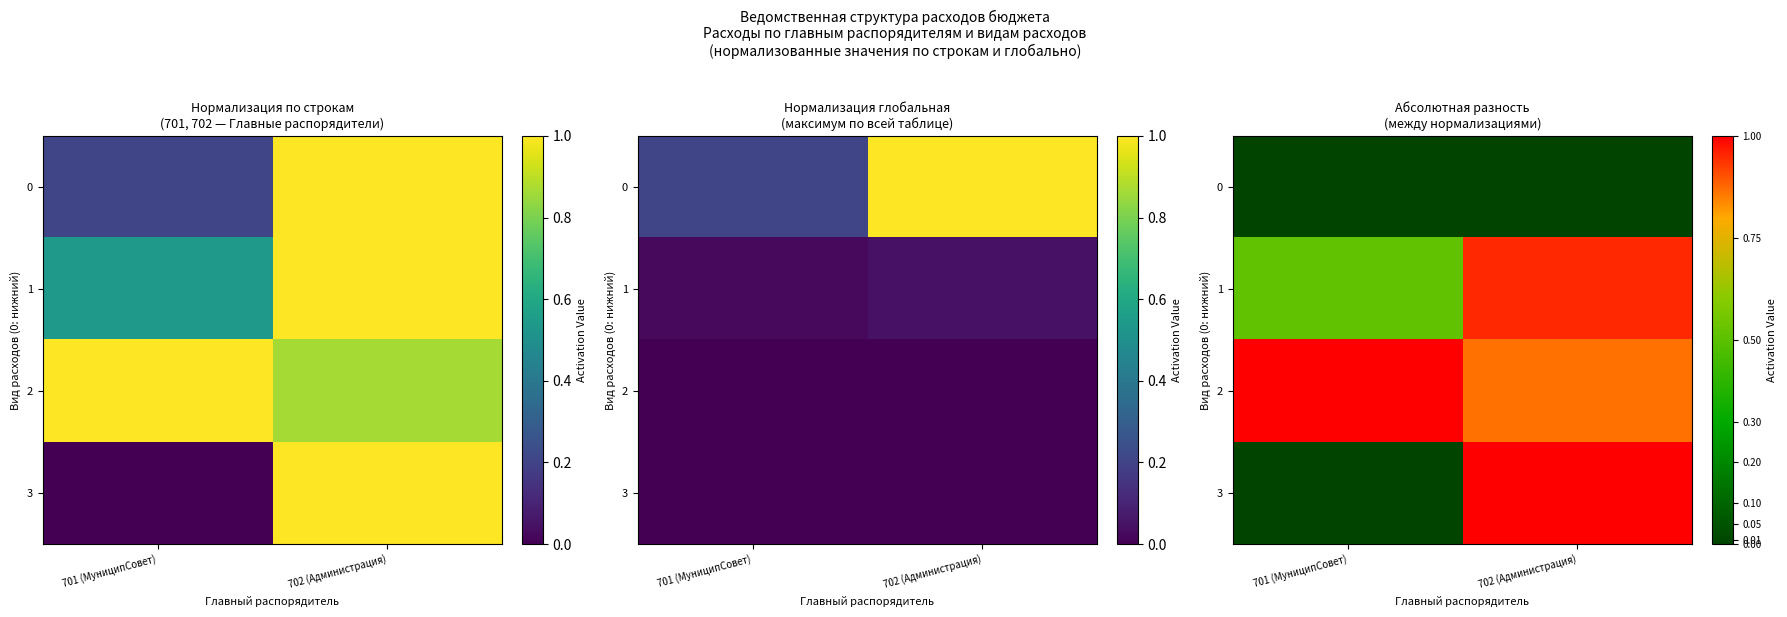

What is the highest value of the 1 series?

1.0